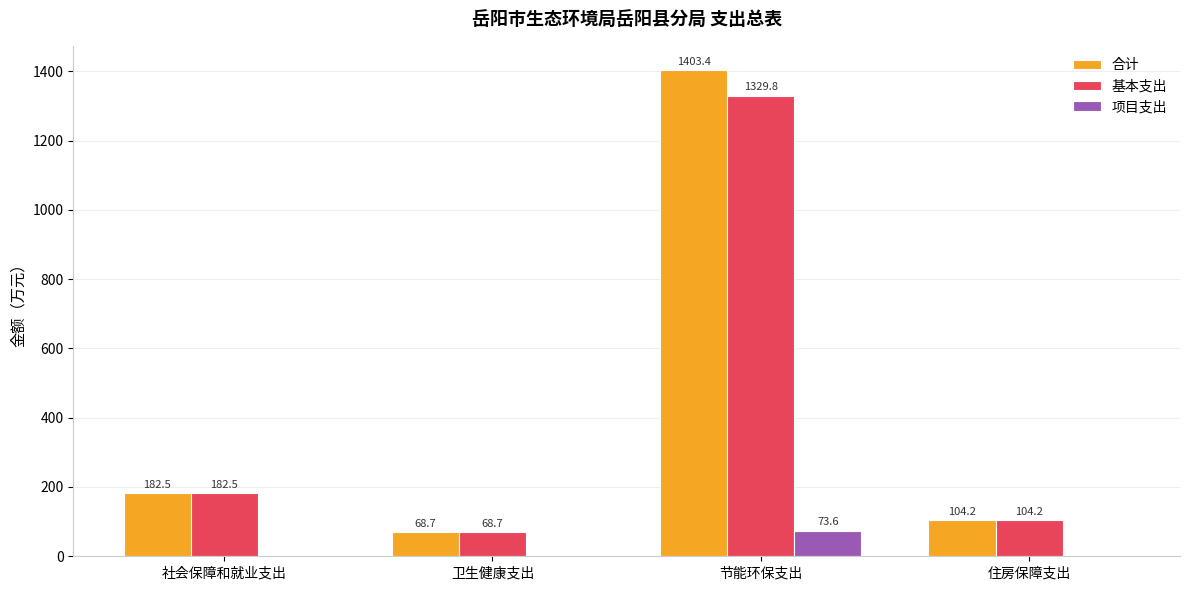

True or false: 项目支出 has a value of -50.3 at 社会保障和就业支出.

False